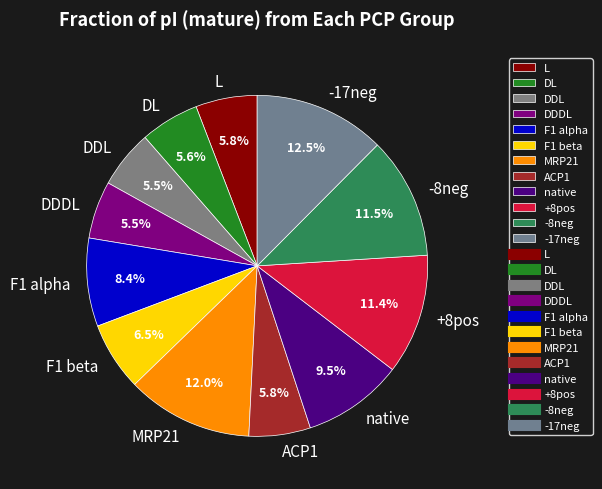

How many slices are in this pie chart?

12